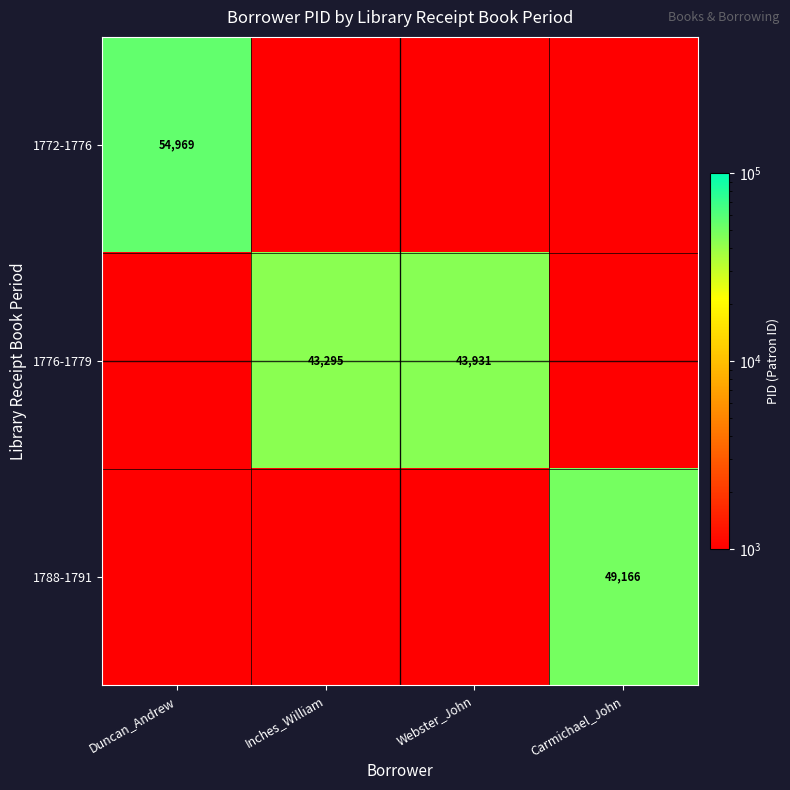

The value of 1776-1779 at Webster_John is 67103. True or false?

False